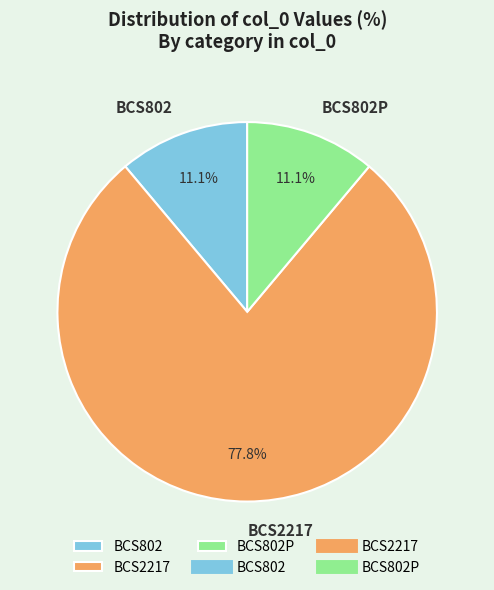

Which category has the biggest portion of the pie?

BCS2217